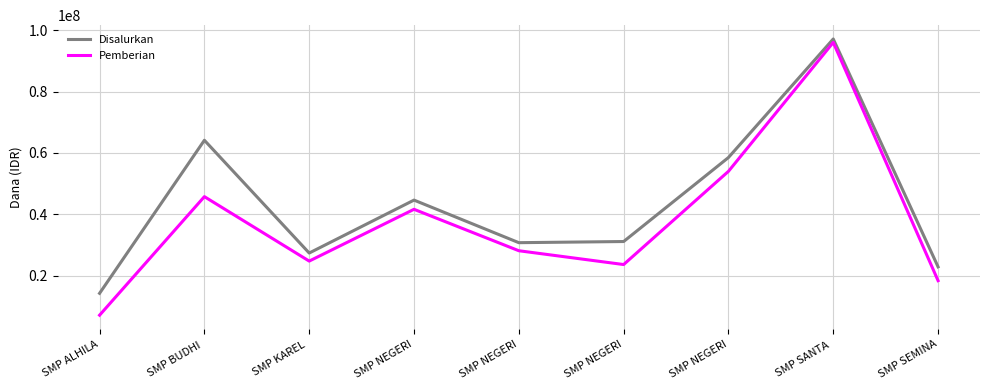

How many lines are shown in the chart?

2